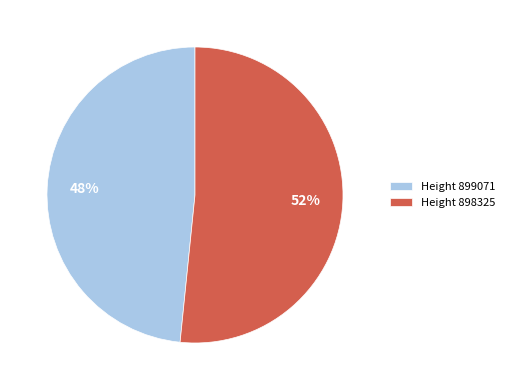

Does any single category account for the majority?

Yes